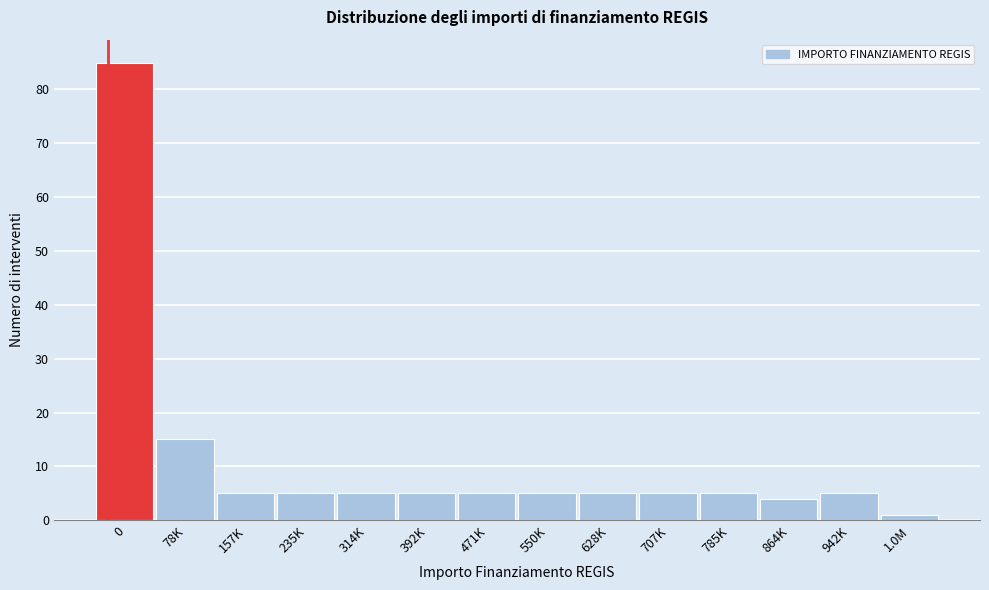

Reading right to left, transcribe all the data shown in this chart.

1	5	4	5	5	5	5	5	5	5	5	5	15	85